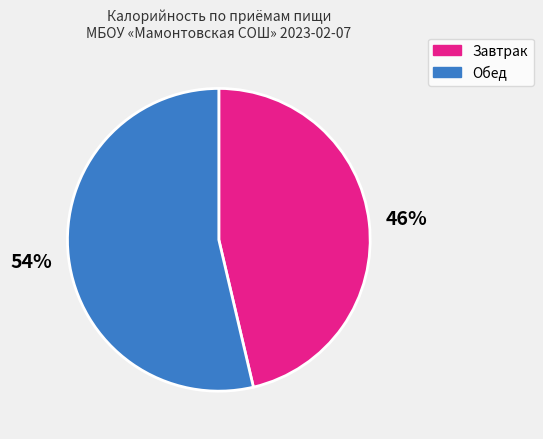

To the nearest percent, what is the average slice percentage?

50%